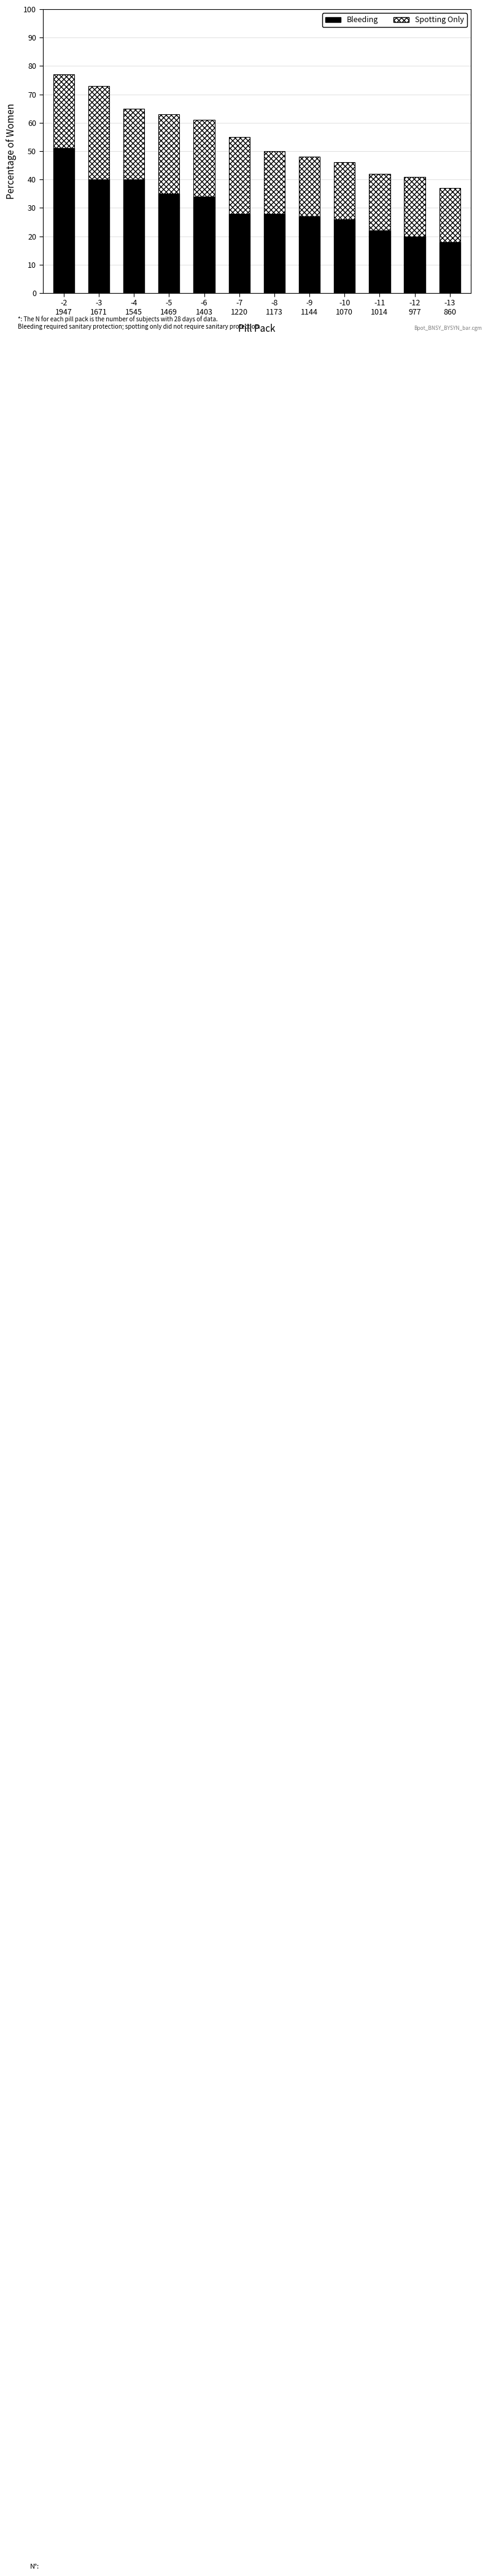

What is the lowest value of the Bleeding series?

18